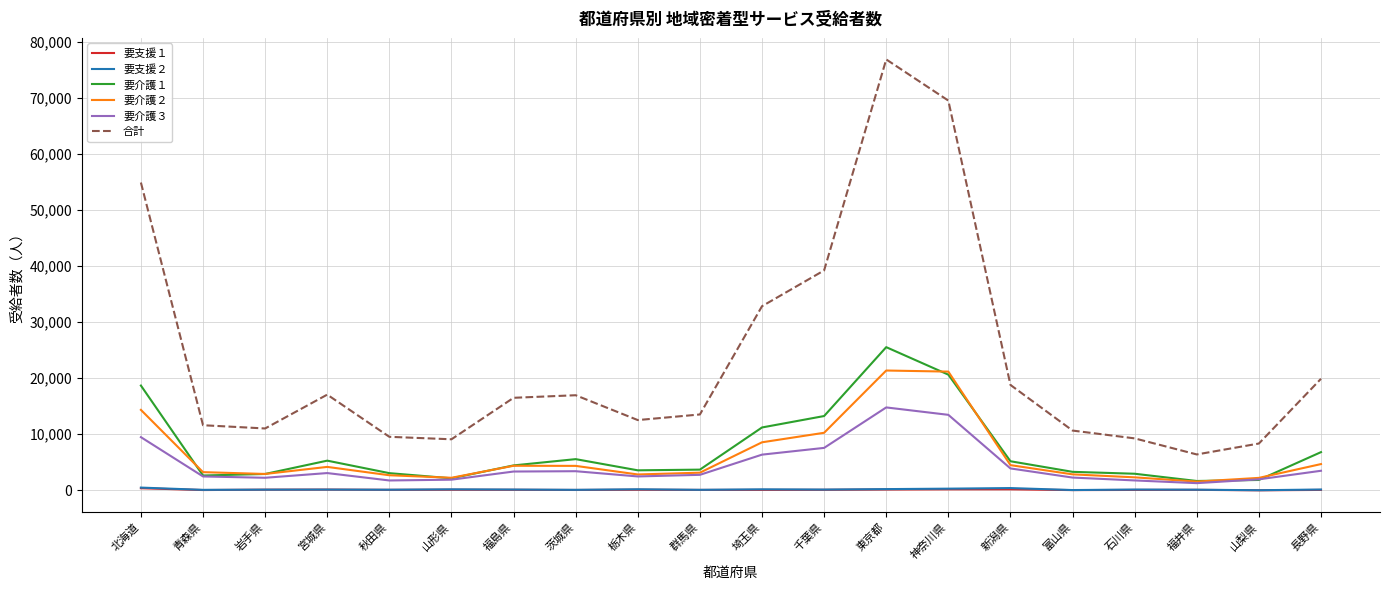

Which series has the widest spread of values?

合計